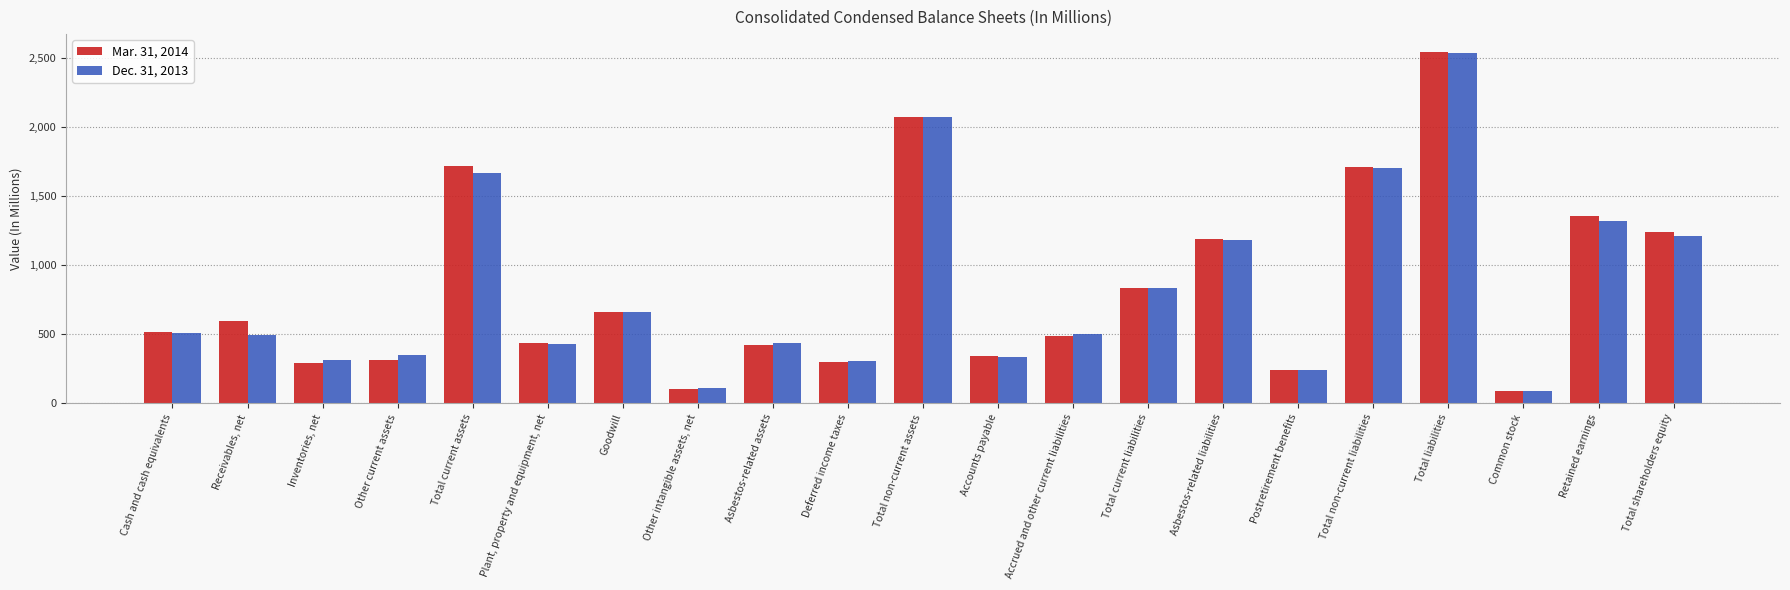

Does the chart contain any negative values?

No